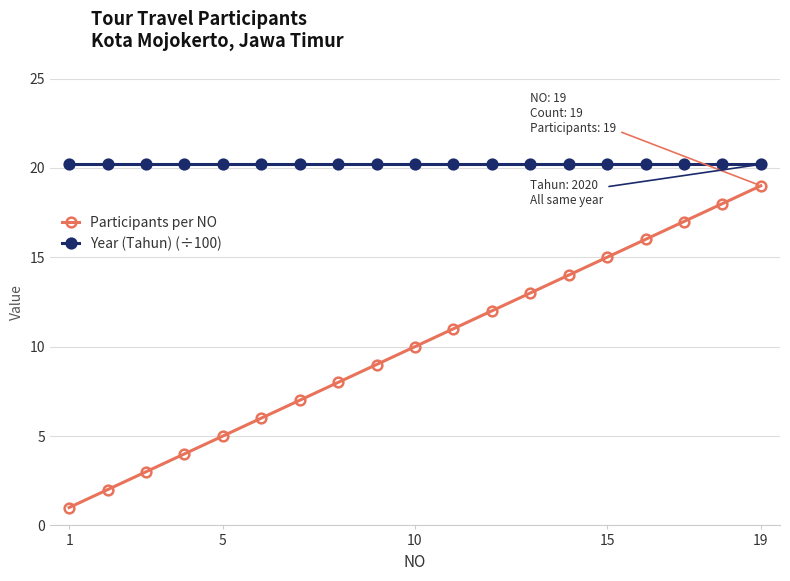

What are all the series names shown in the legend?

Participants per NO, Year (Tahun) (÷100)